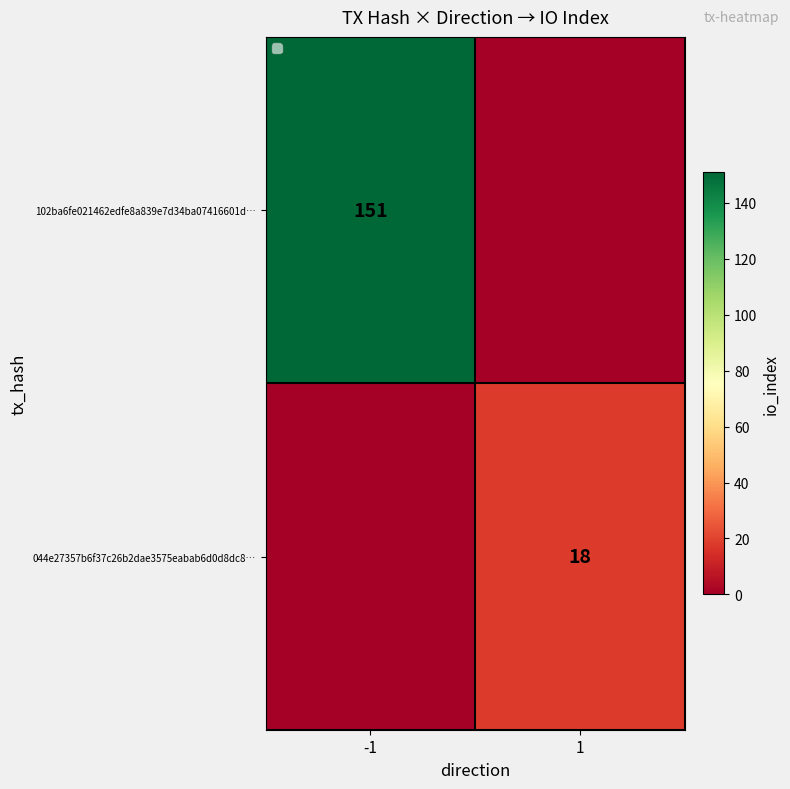

Is the value of 044e27357b6f37c26b2dae3575eabab6d0d8dc8… at 1 greater than the value of 102ba6fe021462edfe8a839e7d34ba07416601d… at -1?

No